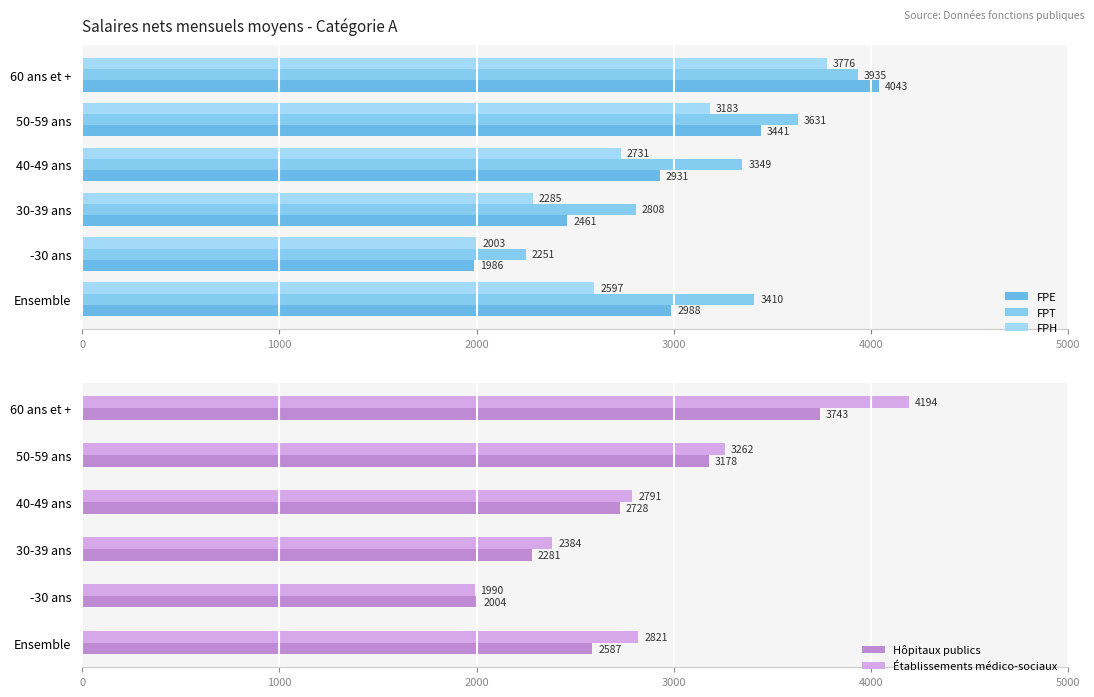

Reading left to right, transcribe all the data shown in this chart.

FPE: 2988	1986	2461	2931	3441	4043
FPT: 3410	2251	2808	3349	3631	3935
FPH: 2597	2003	2285	2731	3183	3776
Hôpitaux publics: 2587	2004	2281	2728	3178	3743
Établissements médico-sociaux: 2821	1990	2384	2791	3262	4194